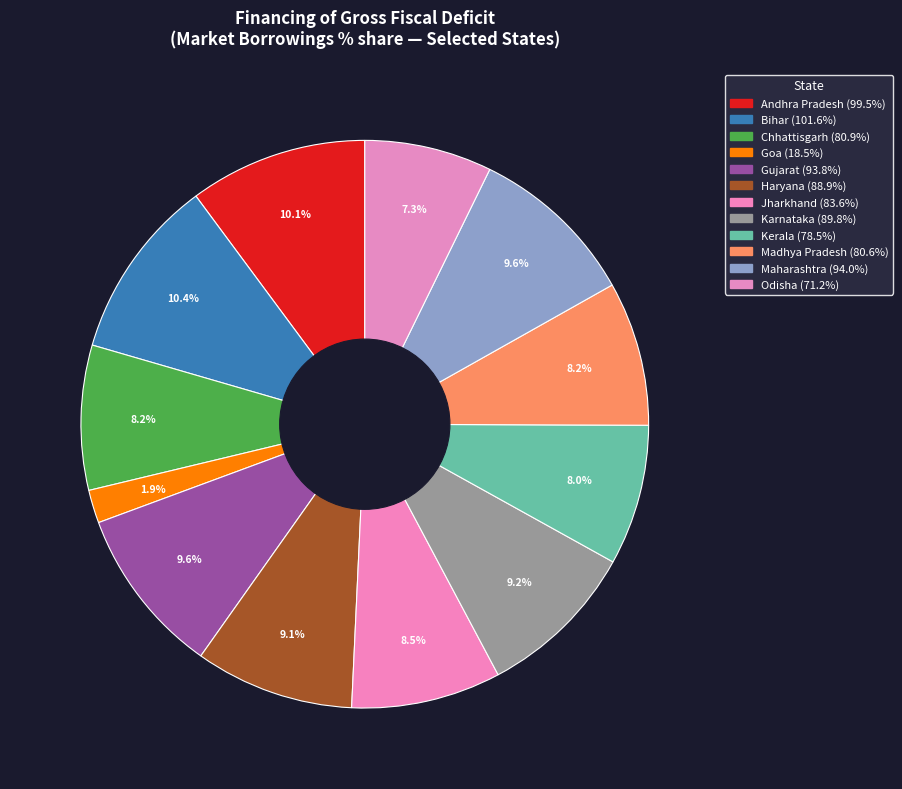

Which slice is the smallest?

Goa